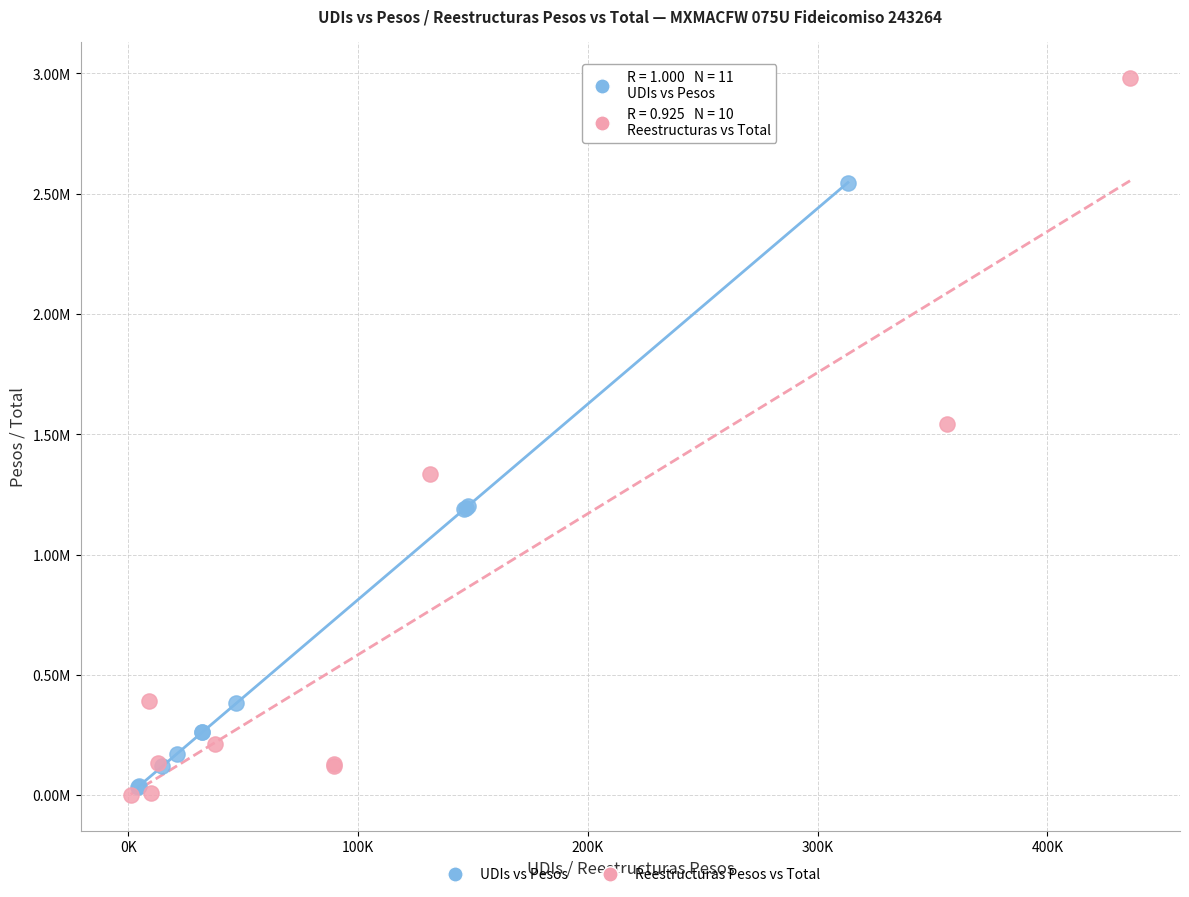

Which series reaches the minimum Y coordinate?

Reestructuras Pesos vs Total